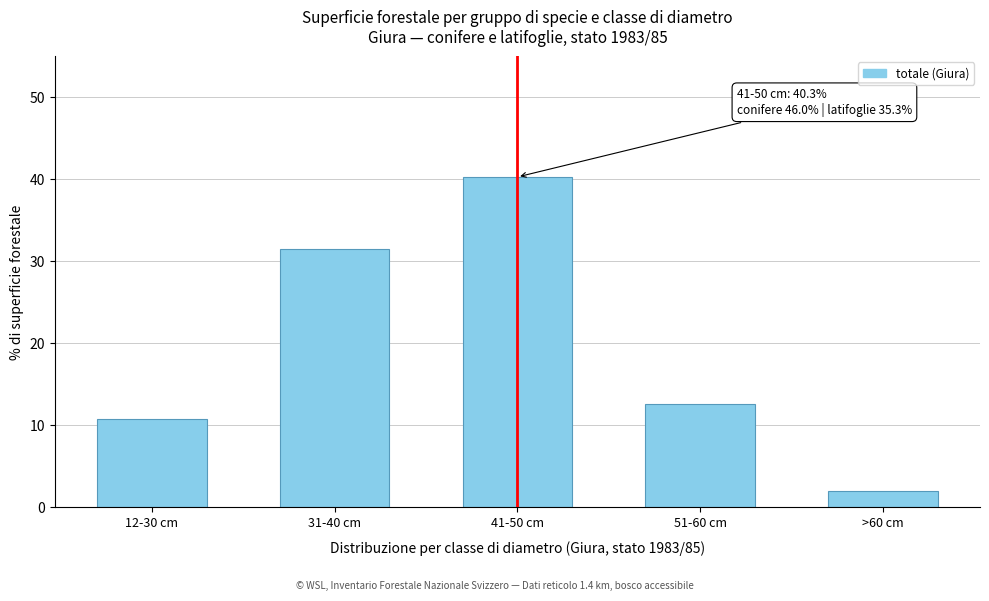

Reading left to right, list all the values displayed in this chart.

10.8	31.5	40.3	12.6	2.0